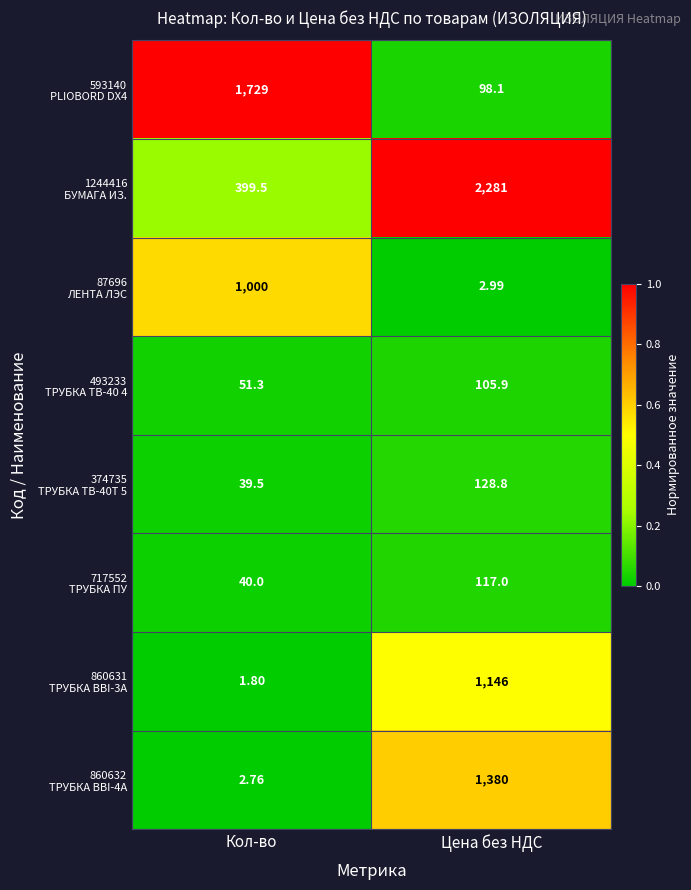

At which category is the sum across all series the highest?

Цена без НДС